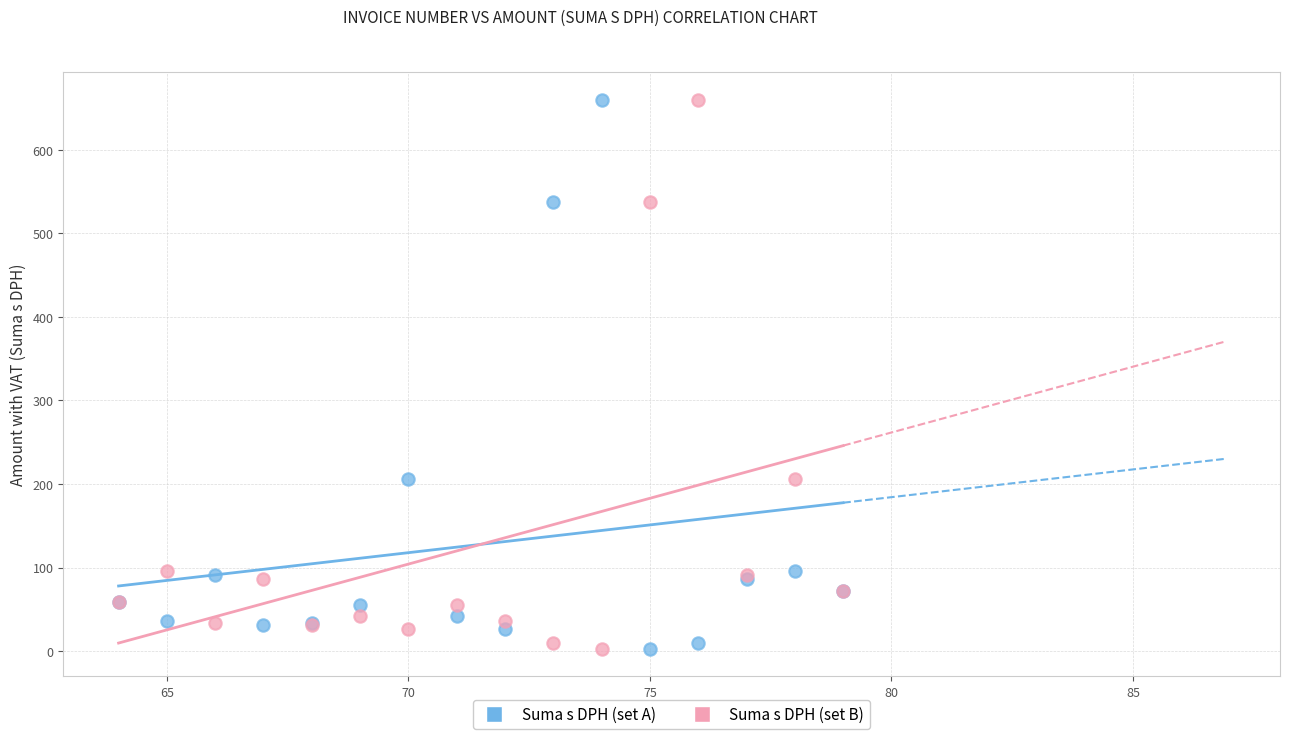

What is the X range (max minus min) for the scatter plot?

15.0